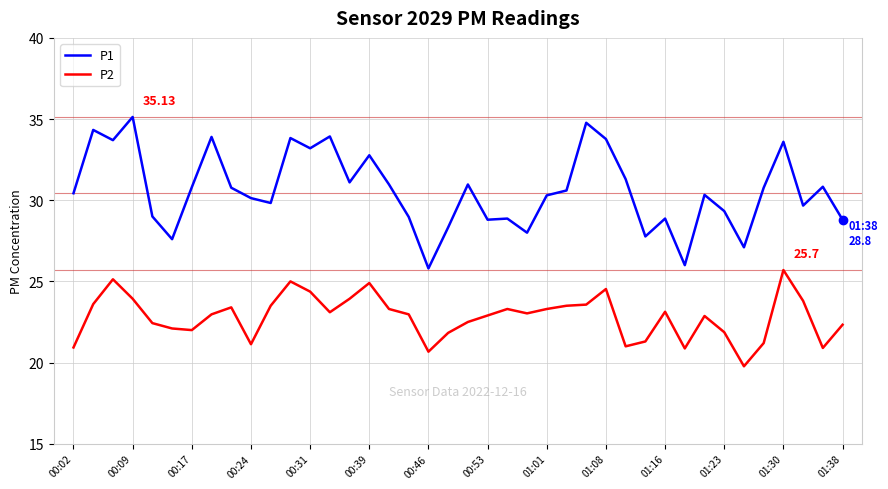

List the series in order of their peak value, highest first.

P1, P2